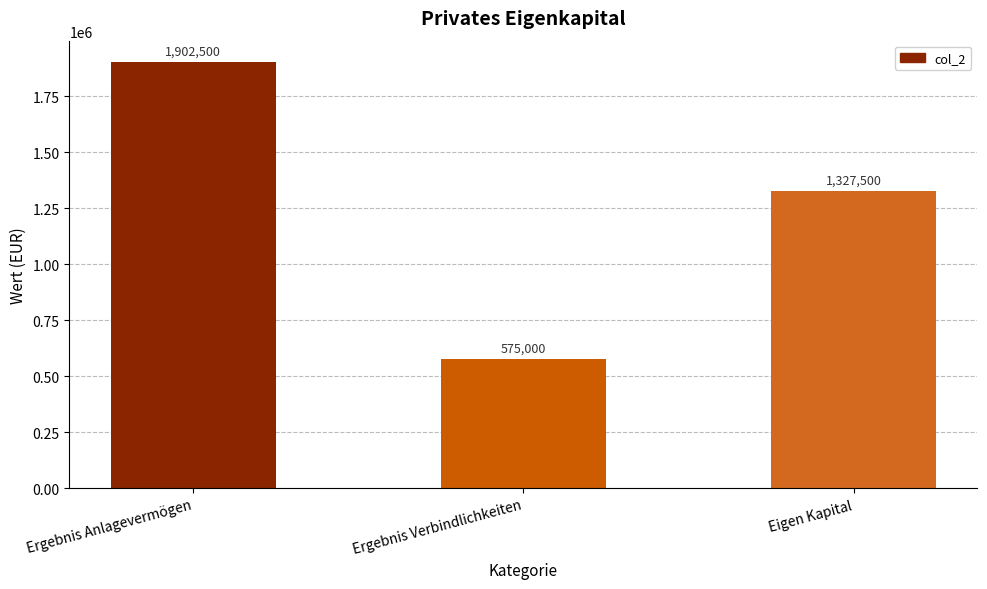

What is the smallest value displayed?

575000